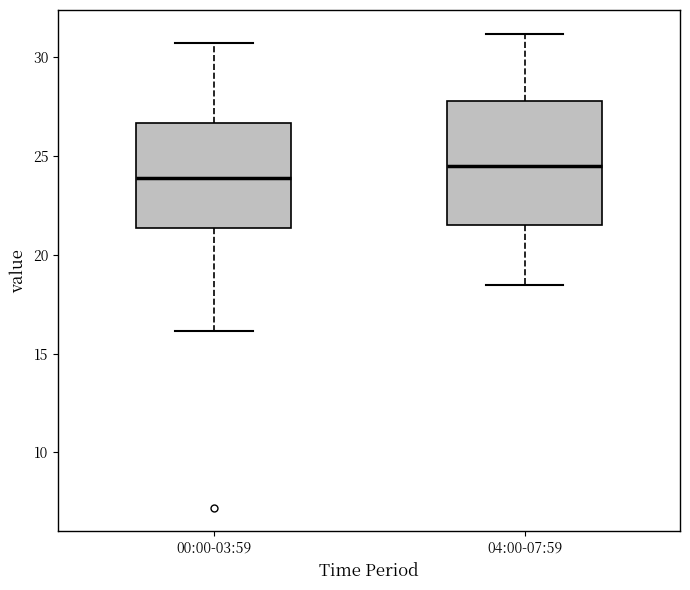

Comparing the boxes themselves (not the whiskers), which one is the tallest?

04:00-07:59